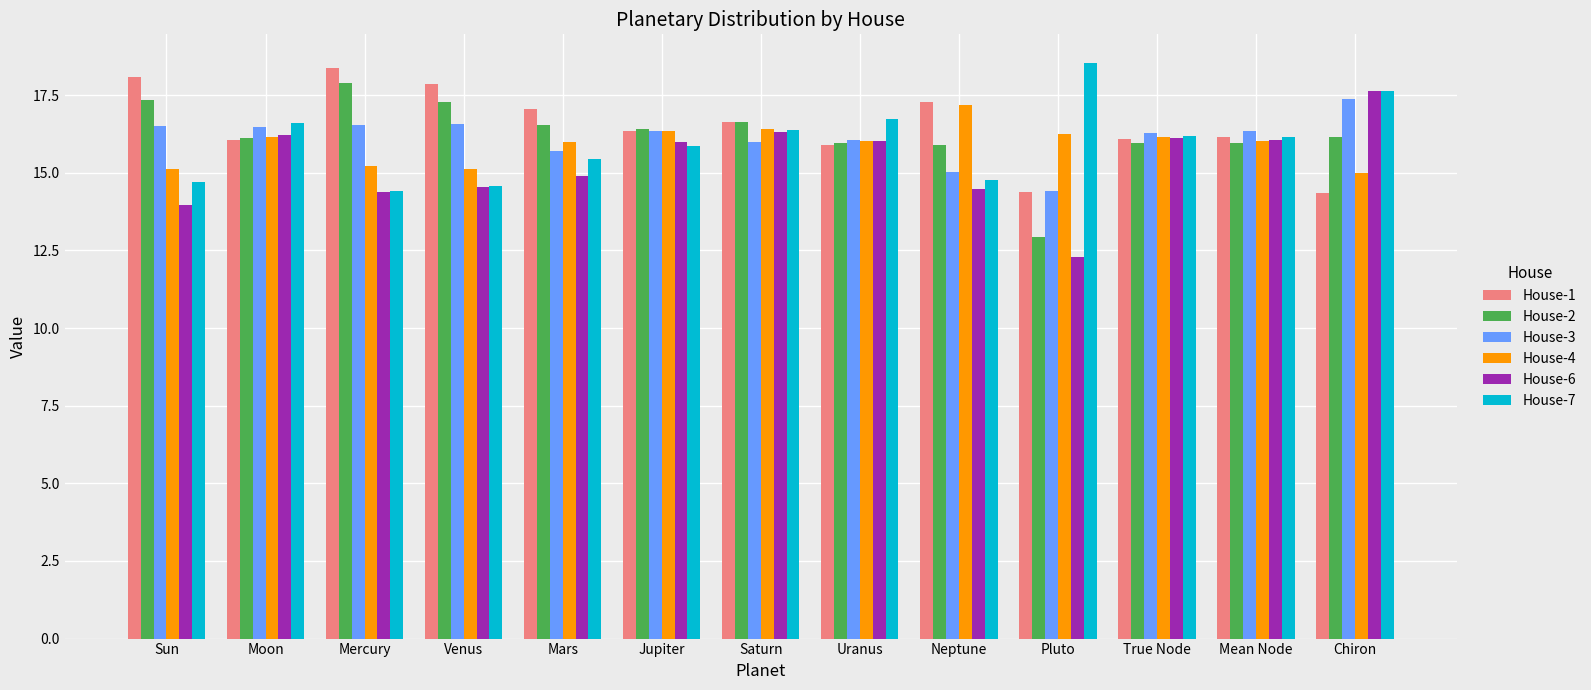

At how many categories does at least one series exceed 14?

13